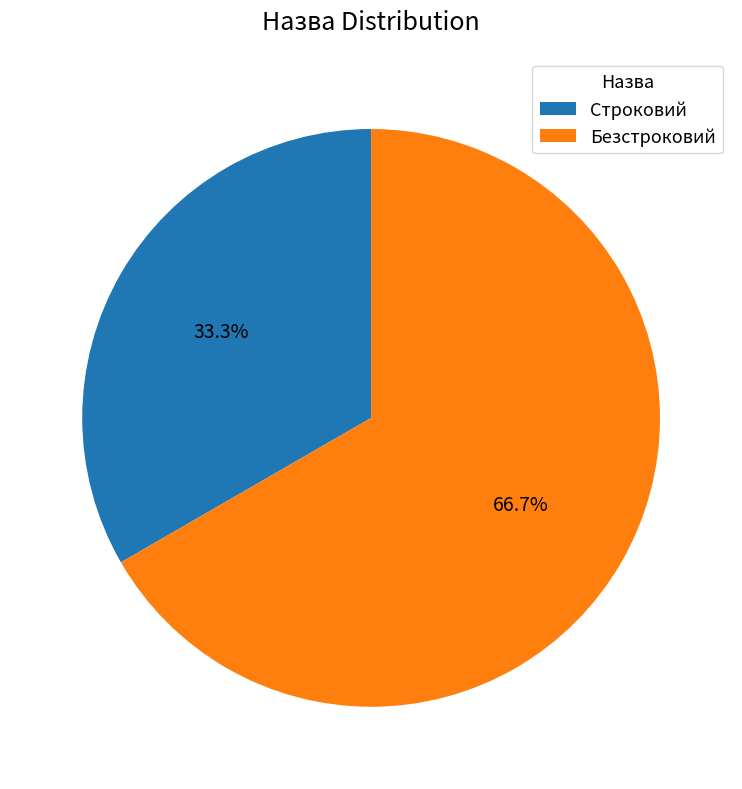

What is the ratio of the value at Безстроковий to the value at Строковий?

2.0